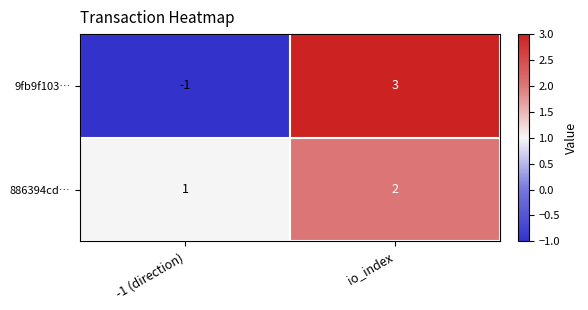

At how many categories does at least one series exceed 0?

2